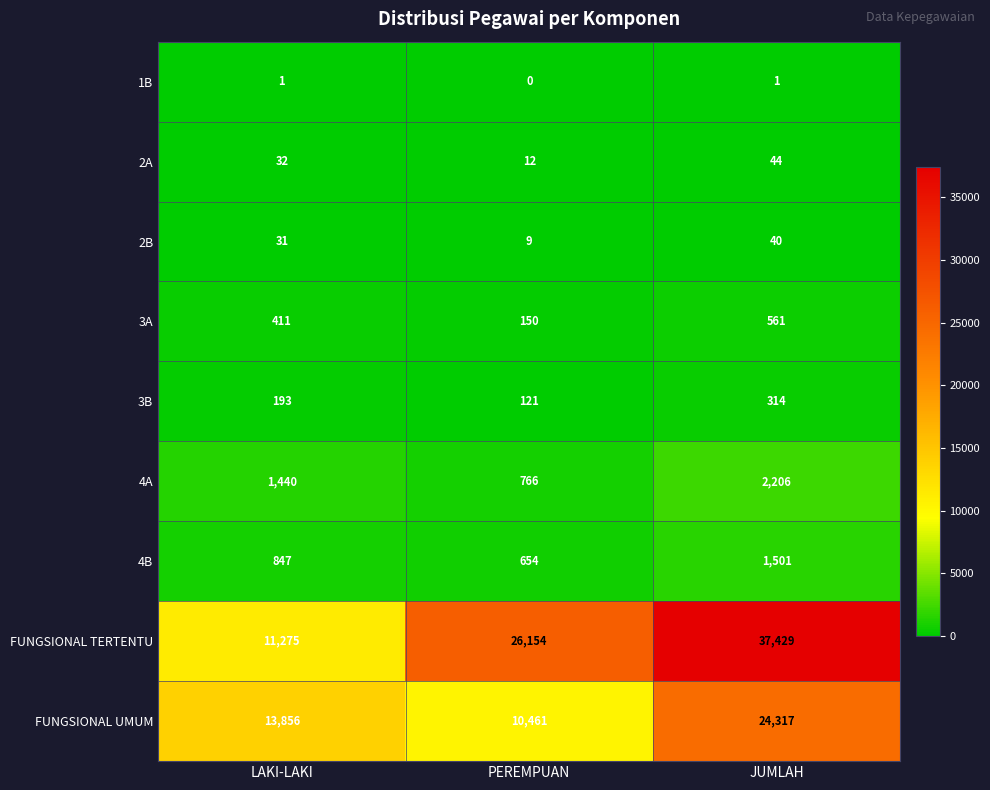

At how many categories does at least one series exceed 21119?

2